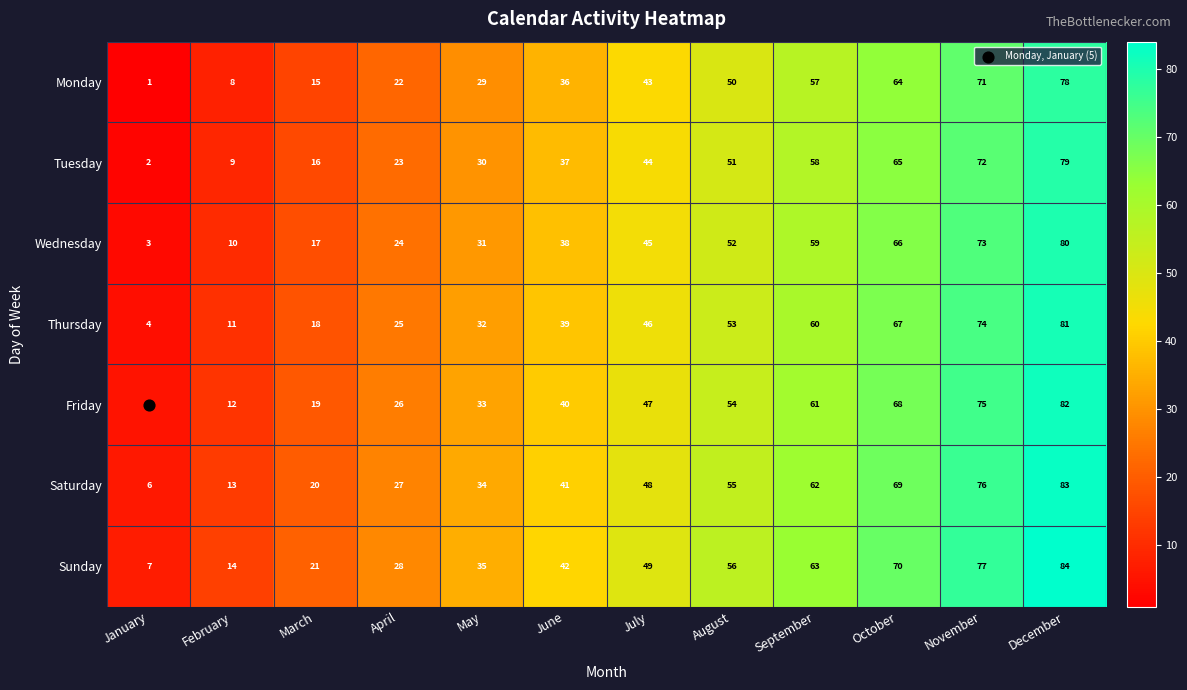

What is the difference between the Friday values at April and December?

56